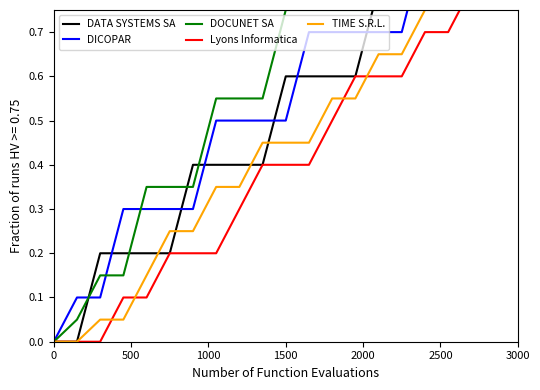

Rank the series by their maximum value, from highest to lowest.

DATA SYSTEMS SA, DICOPAR, DOCUNET SA, Lyons Informatica, TIME S.R.L.